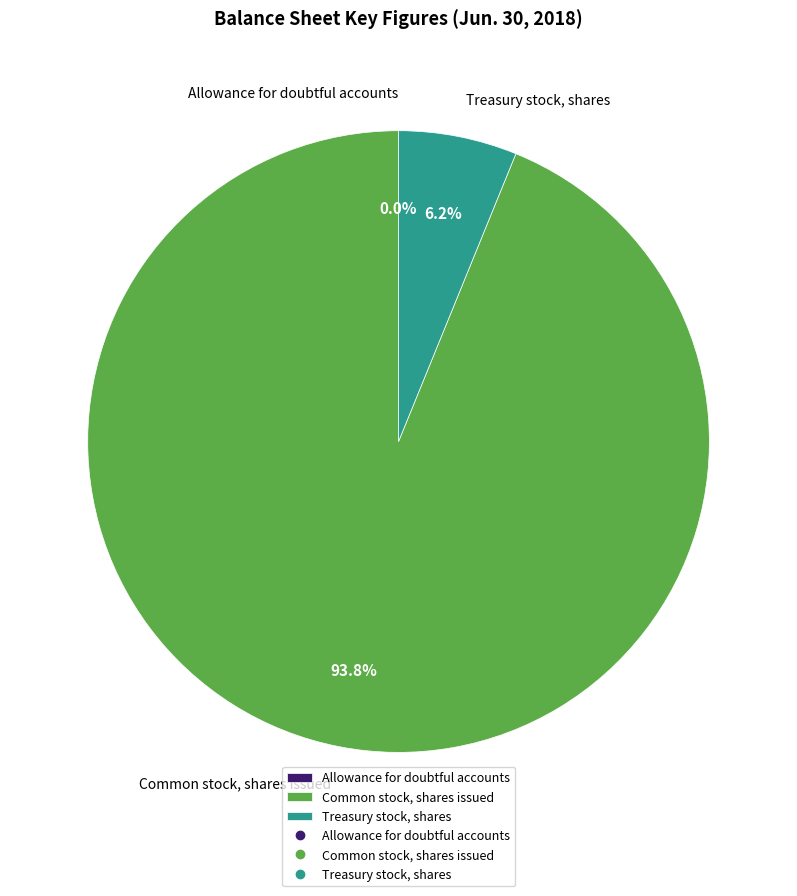

Is Treasury stock, shares the majority of the pie?

No